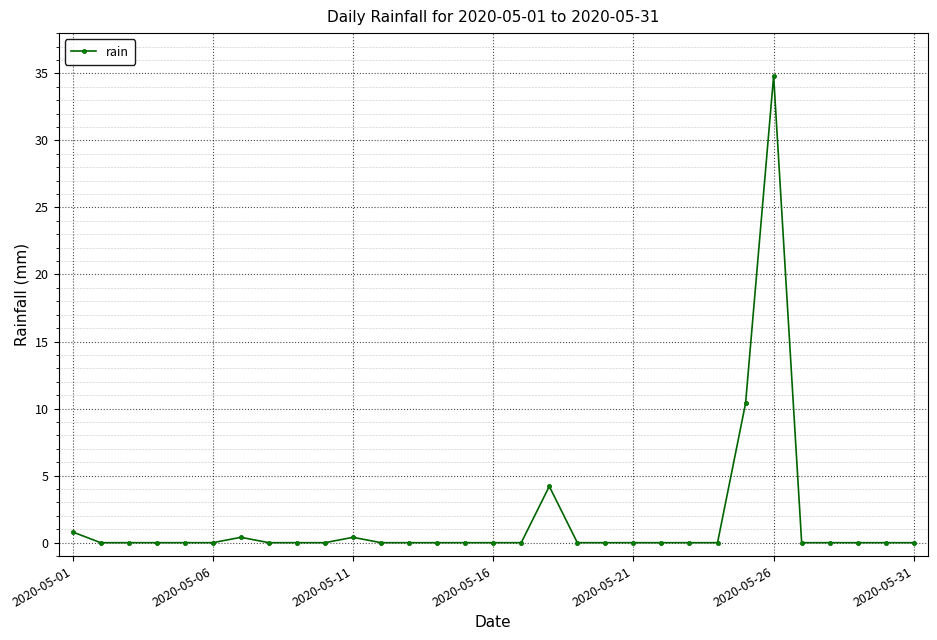

What is the sum of all values?

51.0